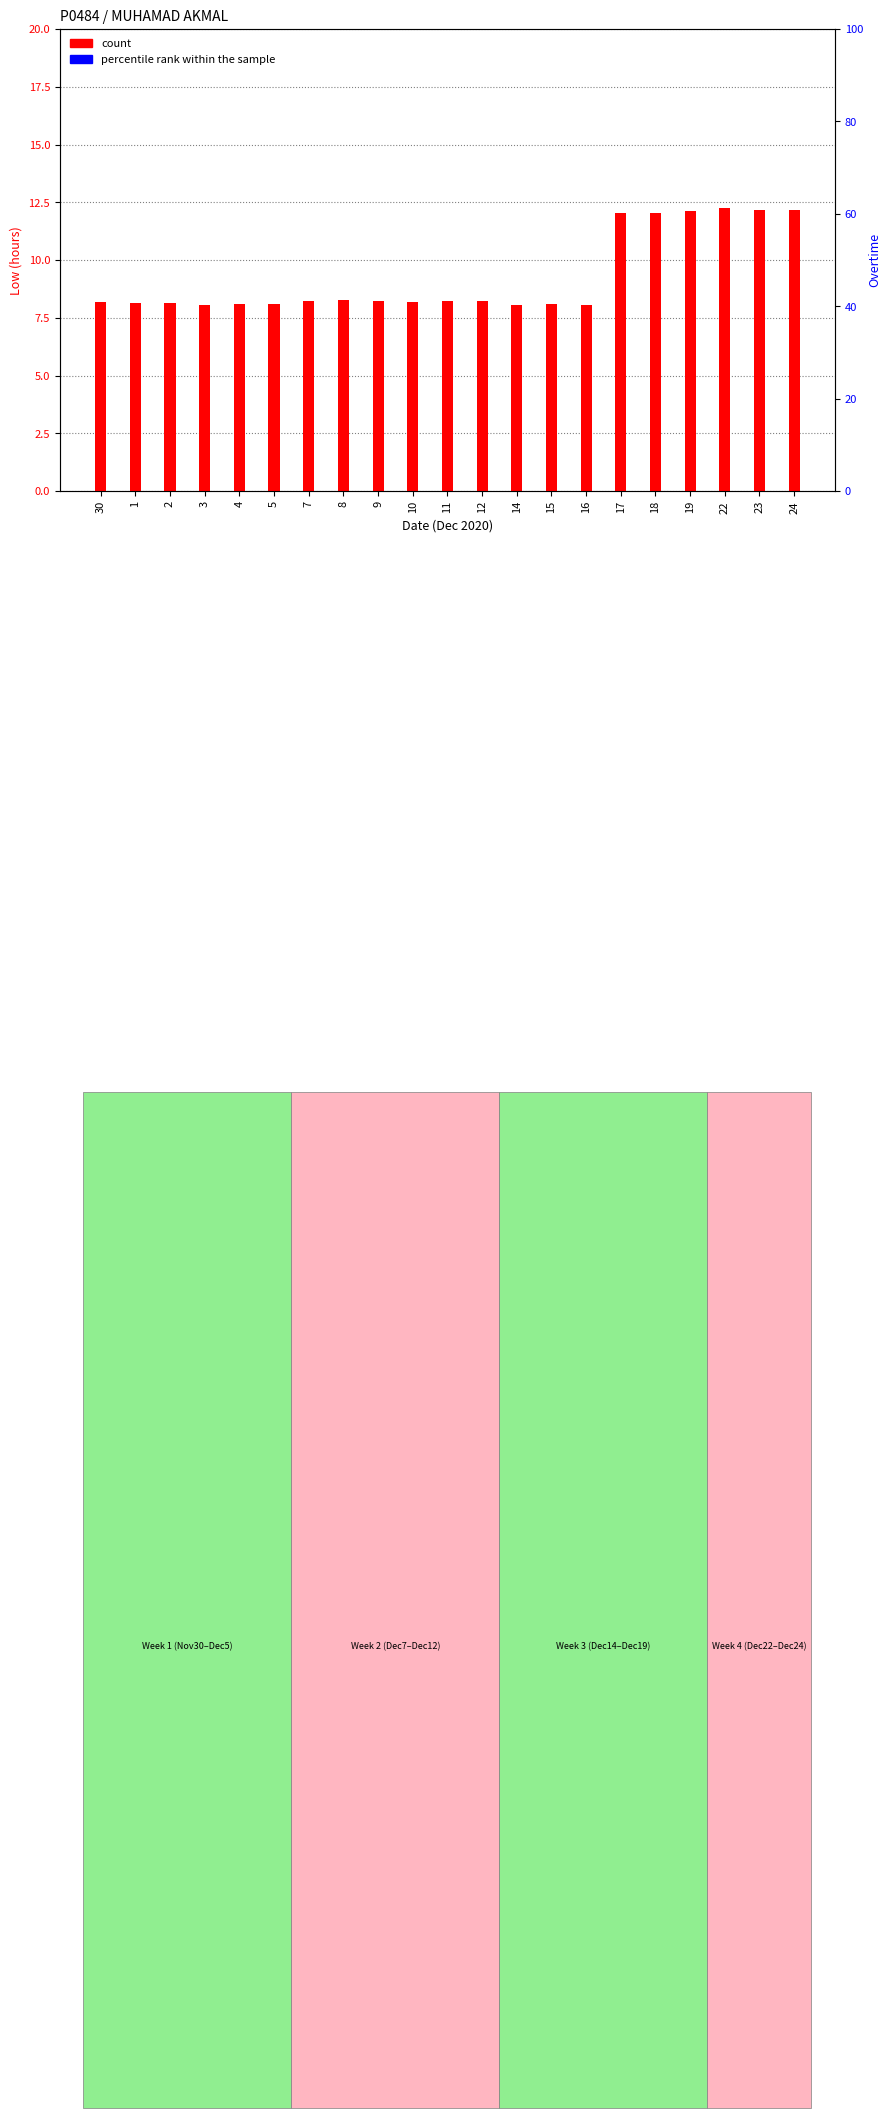

What is the total value across all series at 12?

8.2